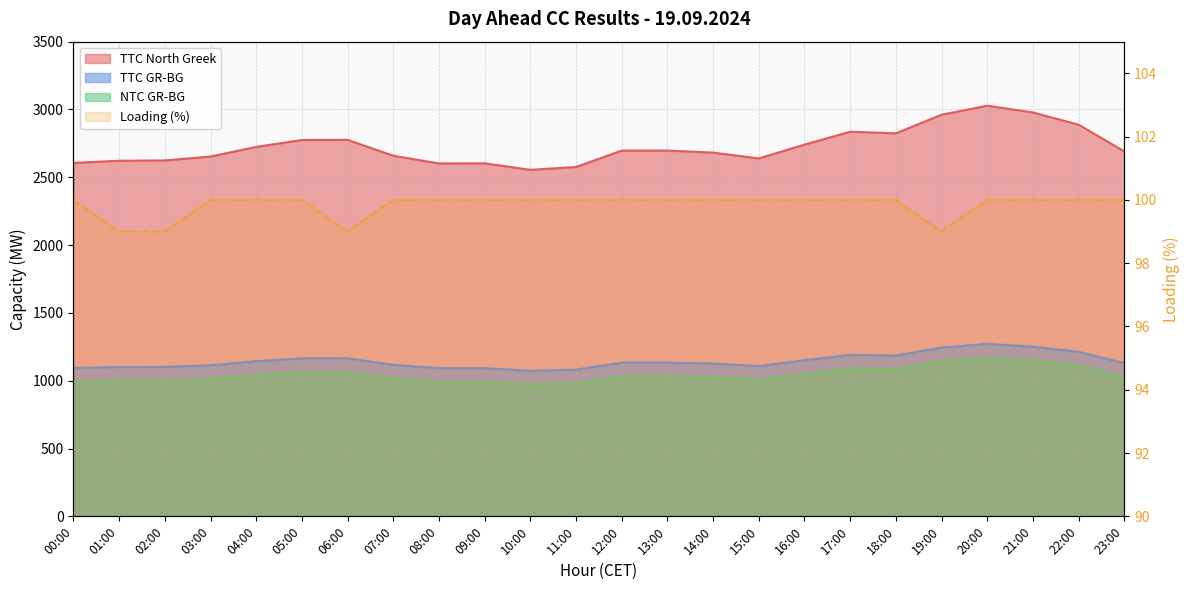

How many lines are shown in the chart?

4